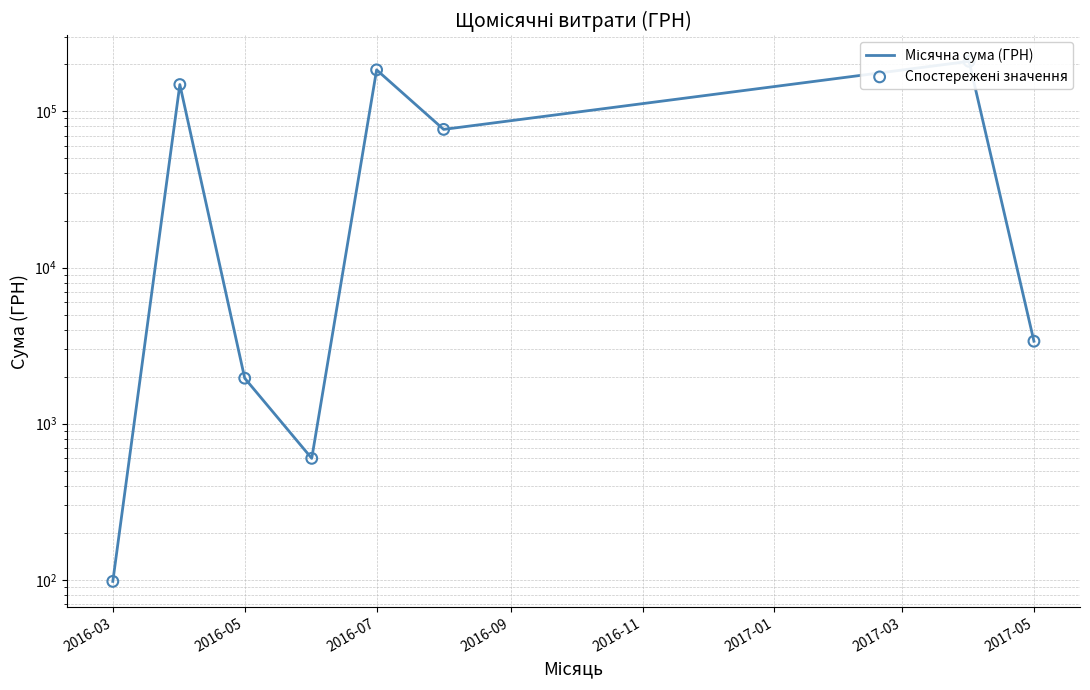

Which series contains the lowest Y value?

Місячна сума (ГРН)